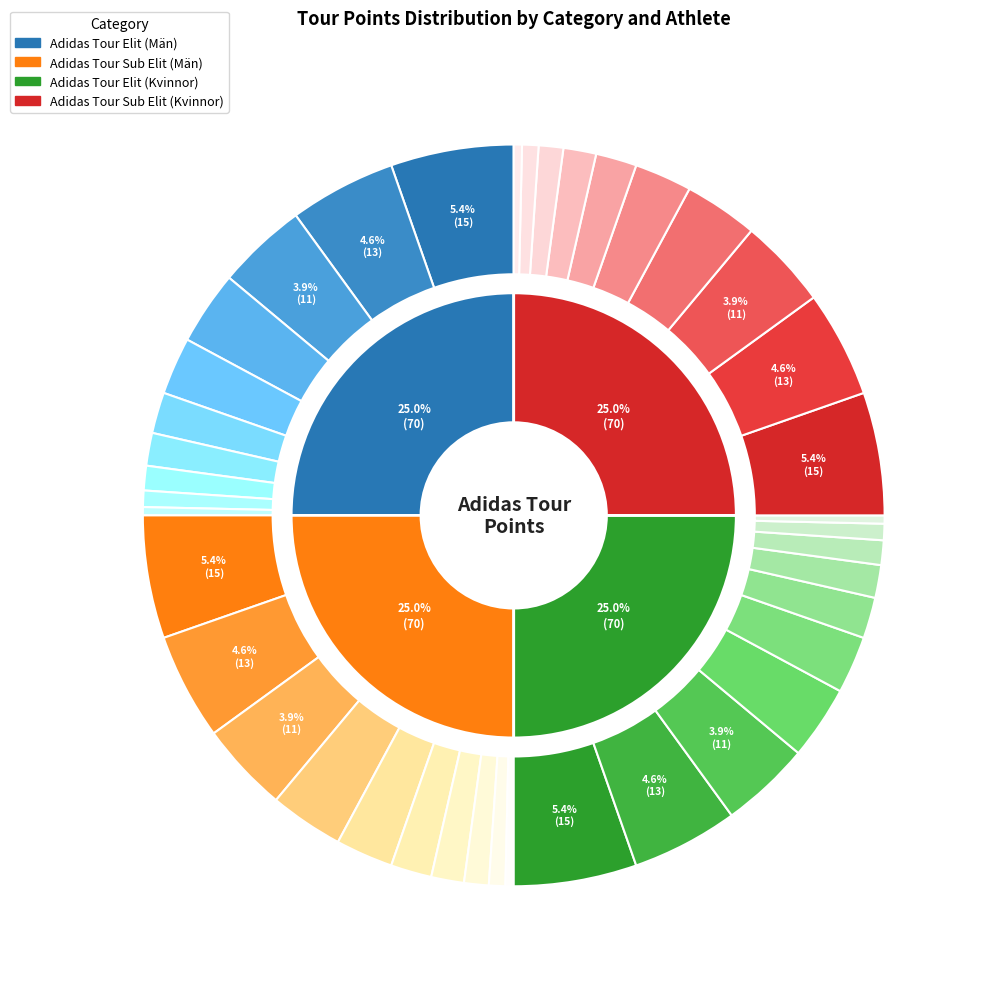

Does Kristofer Låås account for over 50% of the chart?

No